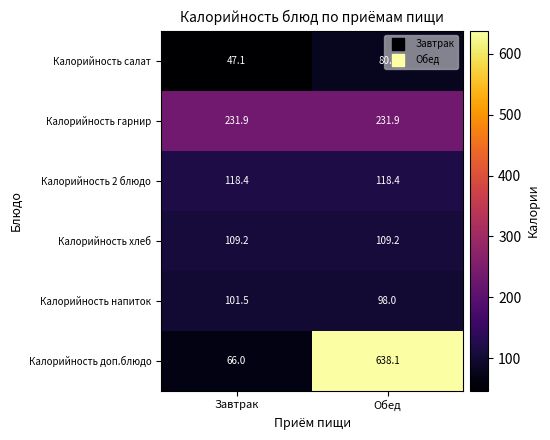

What is the greatest value displayed?

638.1